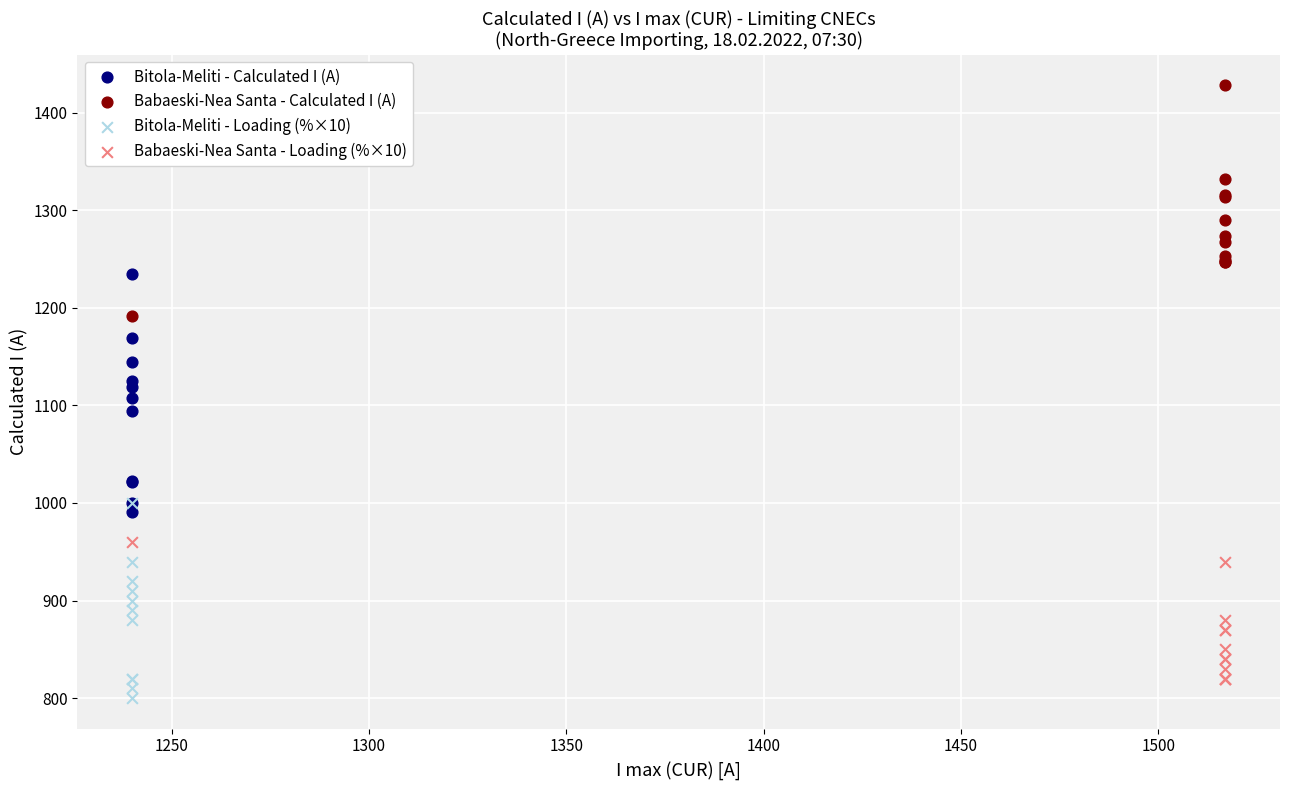

What are all the series names shown in the legend?

Bitola-Meliti - Calculated I (A), Babaeski-Nea Santa - Calculated I (A), Bitola-Meliti - Loading (%×10), Babaeski-Nea Santa - Loading (%×10)